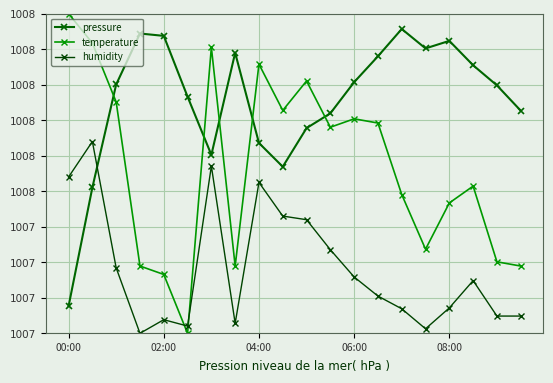

Is this an area chart (filled region under the line)?

No